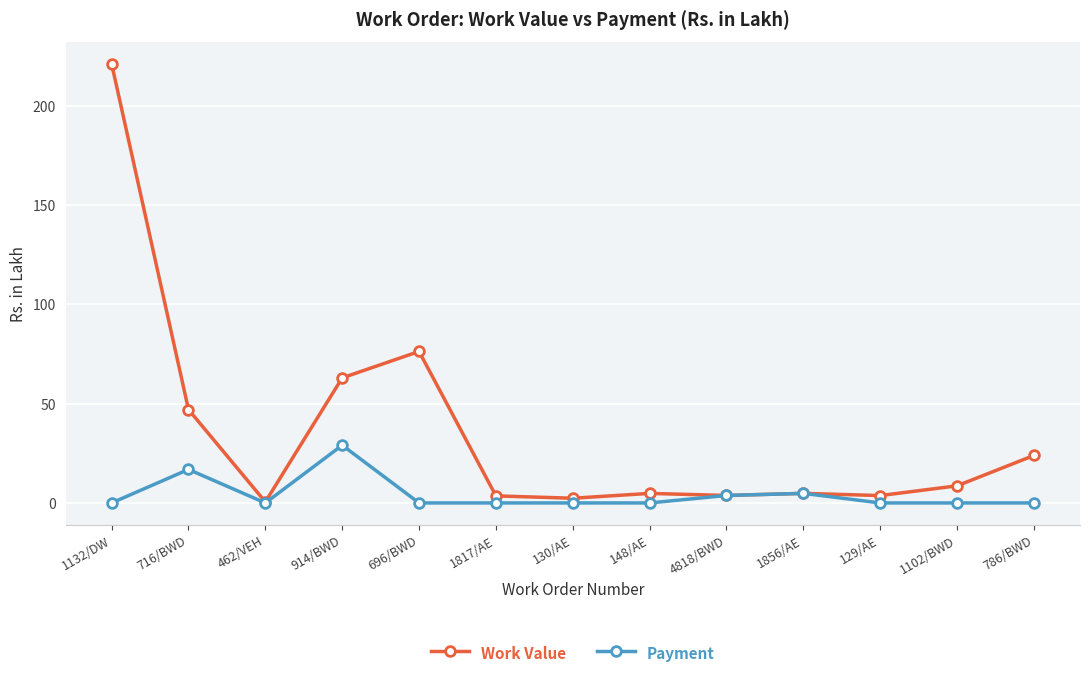

Between 1132/DW and 462/VEH, which series saw the biggest shift?

Work Value